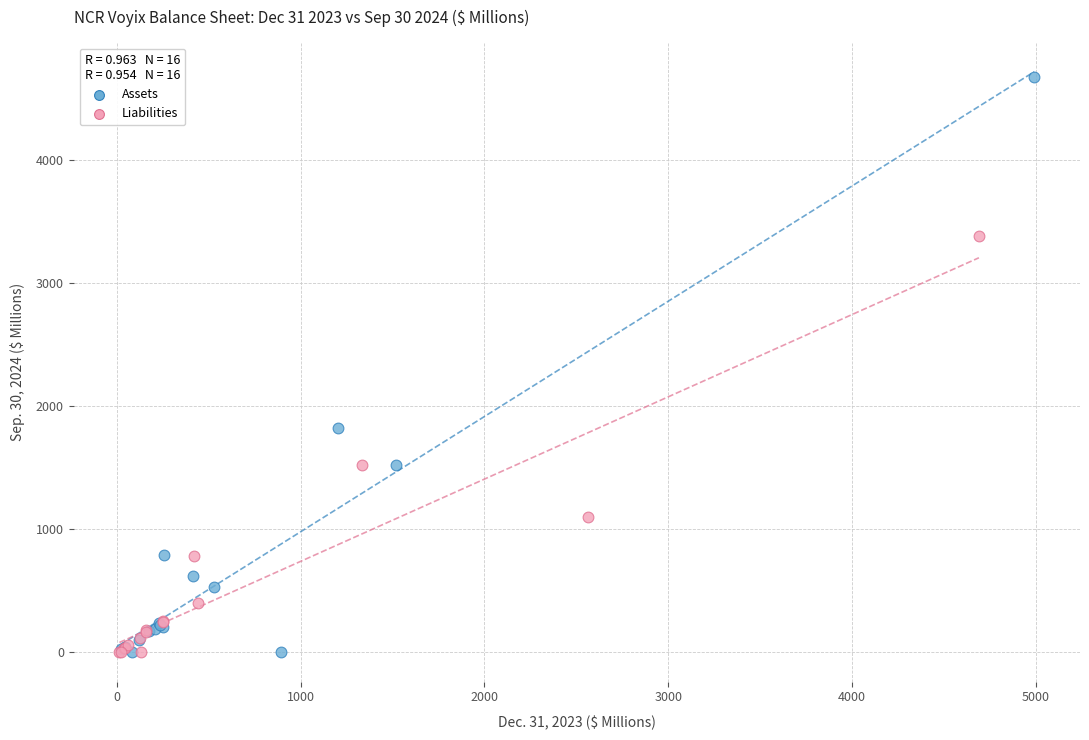

Which series contains the highest Y value?

Assets